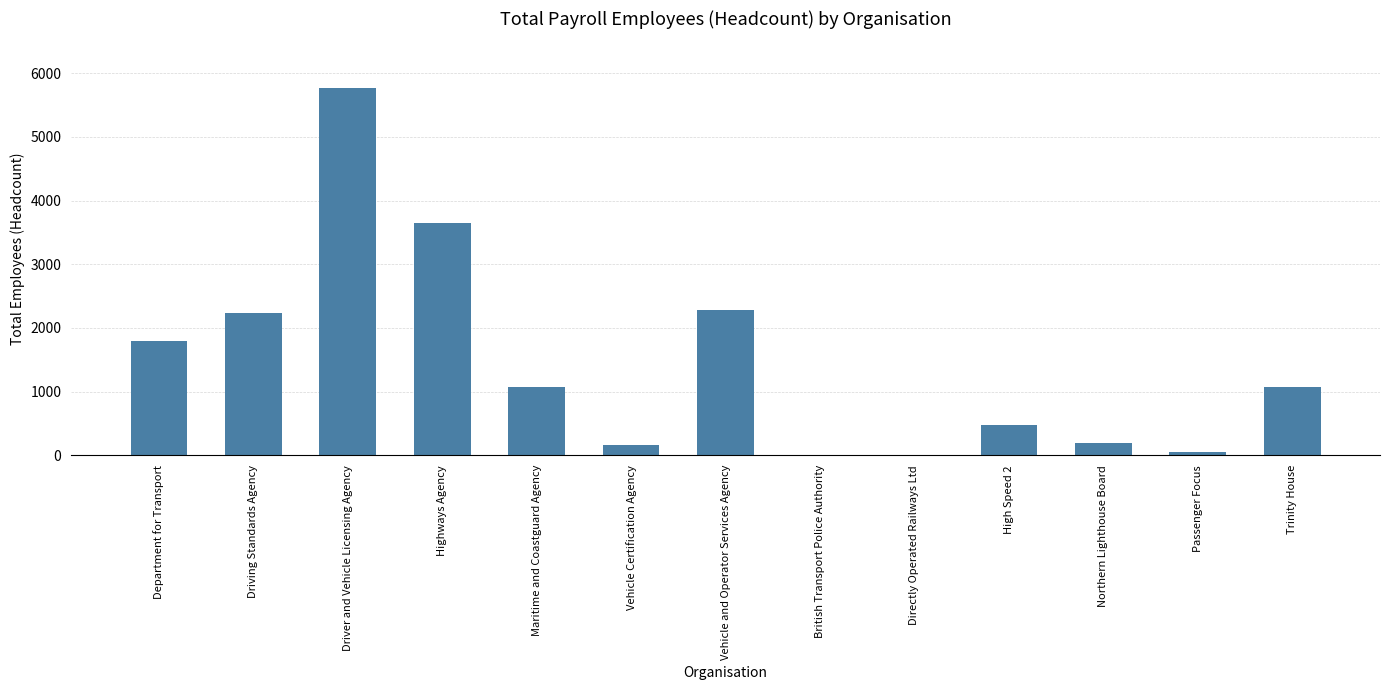

The chart shows a value of 198 at Northern Lighthouse Board. True or false?

True